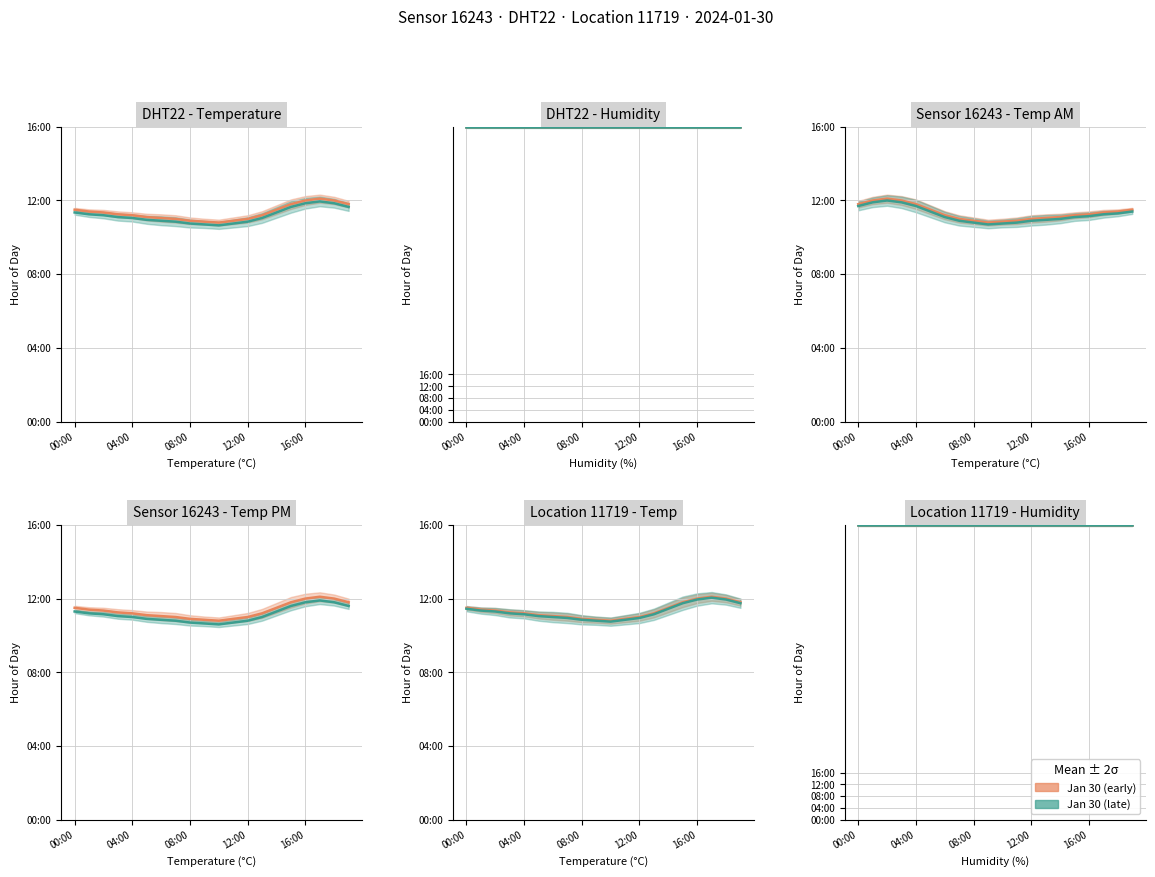

Rank the categories by value from highest to lowest.

17:00, 16:00, 18:00, 15:00, 19:00, 00:00, 14:00, 01:00, 02:00, 03:00, 04:00, 13:00, 05:00, 06:00, 07:00, 12:00, 08:00, 11:00, 09:00, 10:00